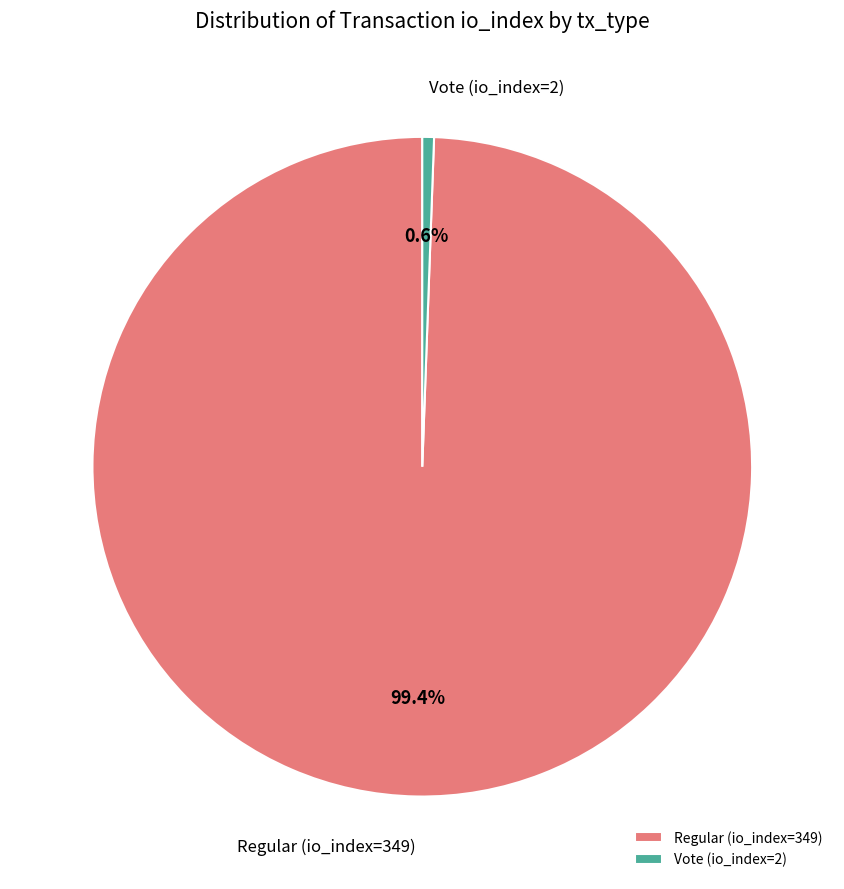

Which slice is the smallest?

Vote (io_index=2)